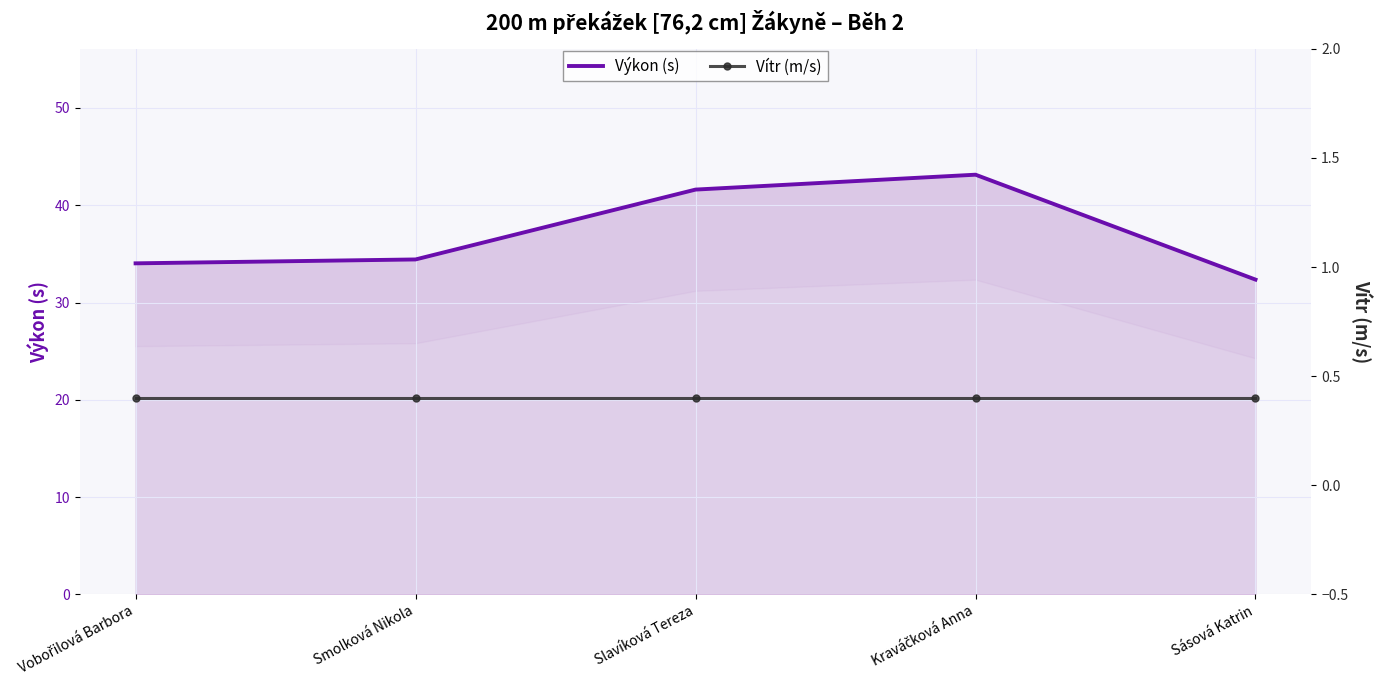

What are all the series names shown in the legend?

Výkon (s), Vítr (m/s)